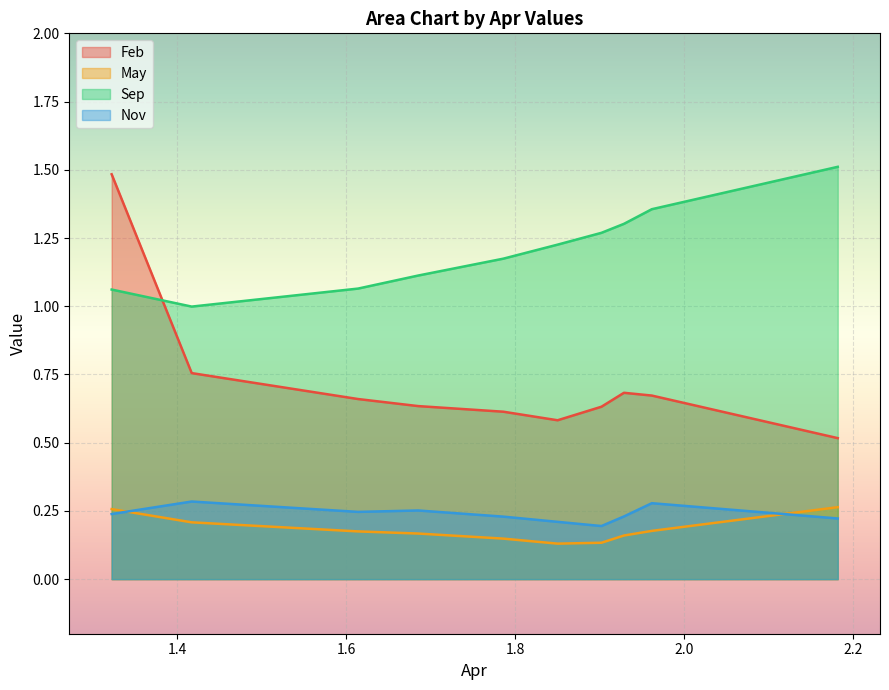

What are all the series names shown in the legend?

Feb, May, Sep, Nov